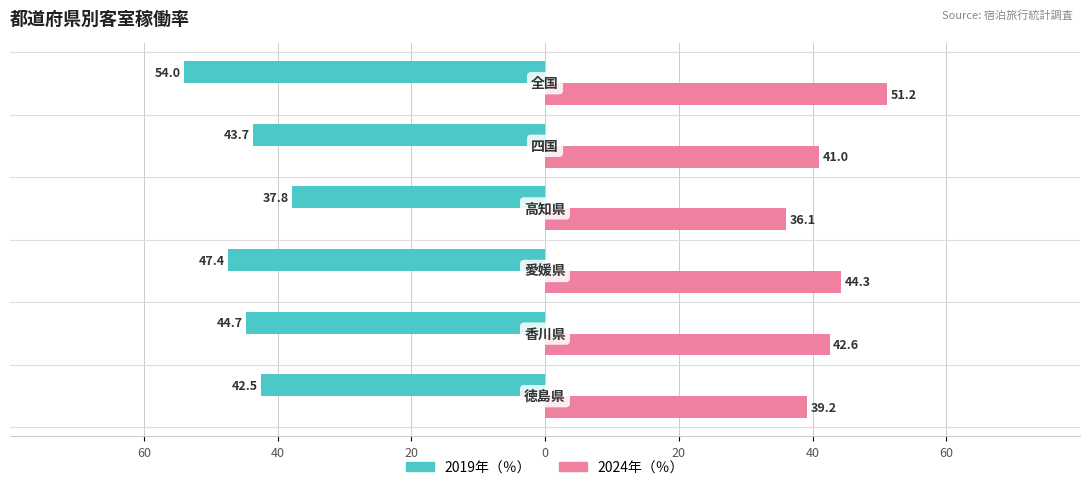

What are all the series names shown in the legend?

2019年（％）, 2024年（％）